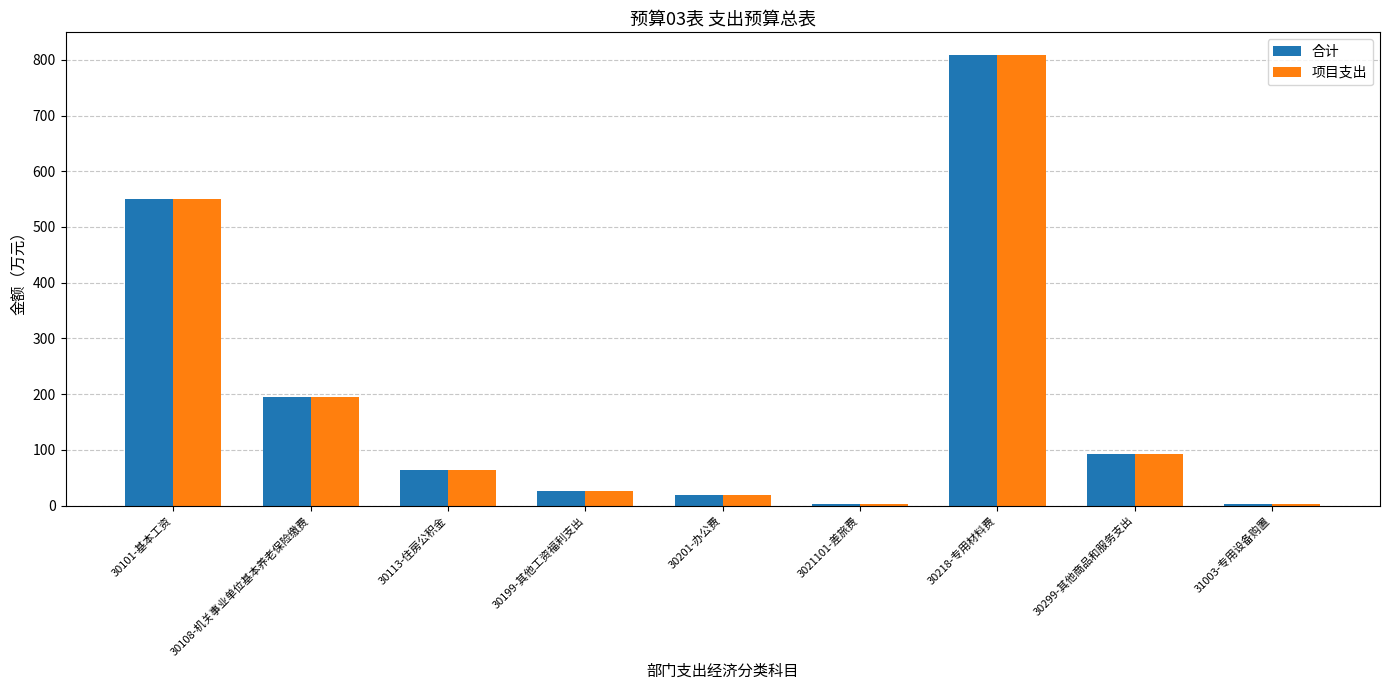

How many distinct data groups are displayed?

2